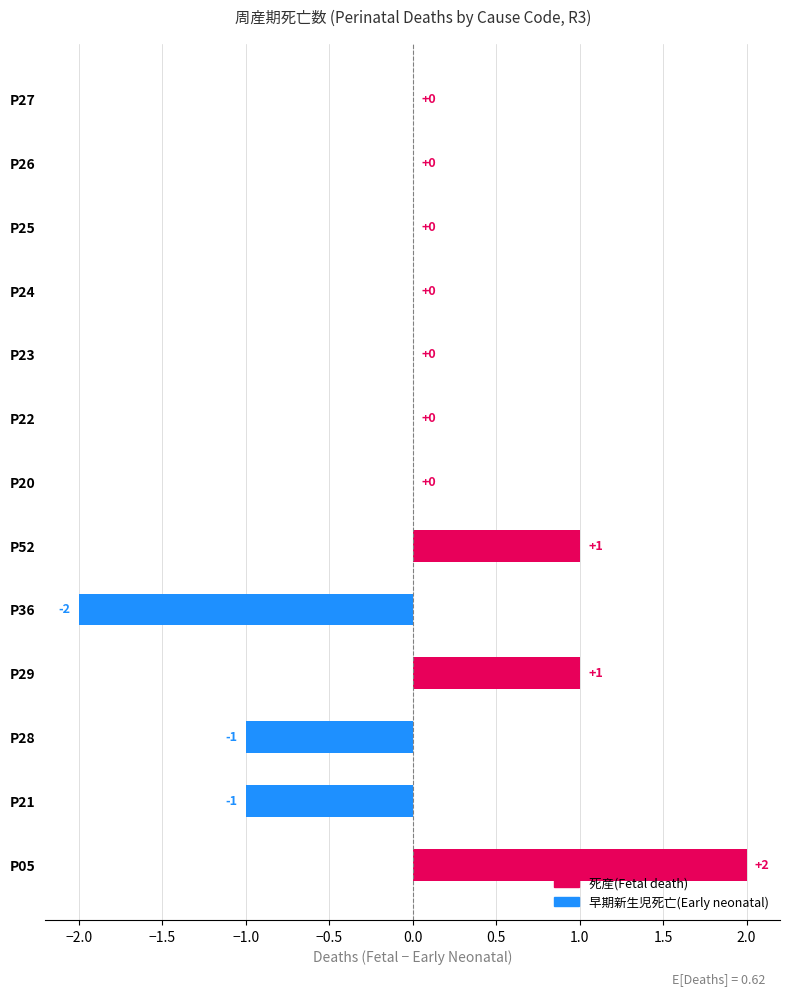

What is the change in value from P28 to P20?

+1